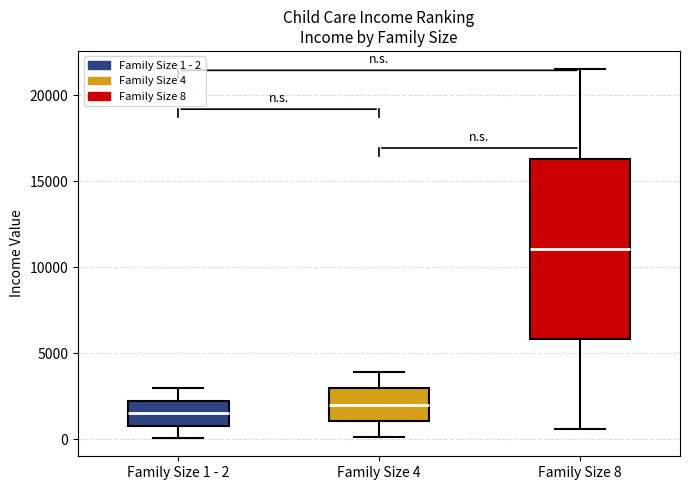

Which box's median line is the highest?

Family Size 8